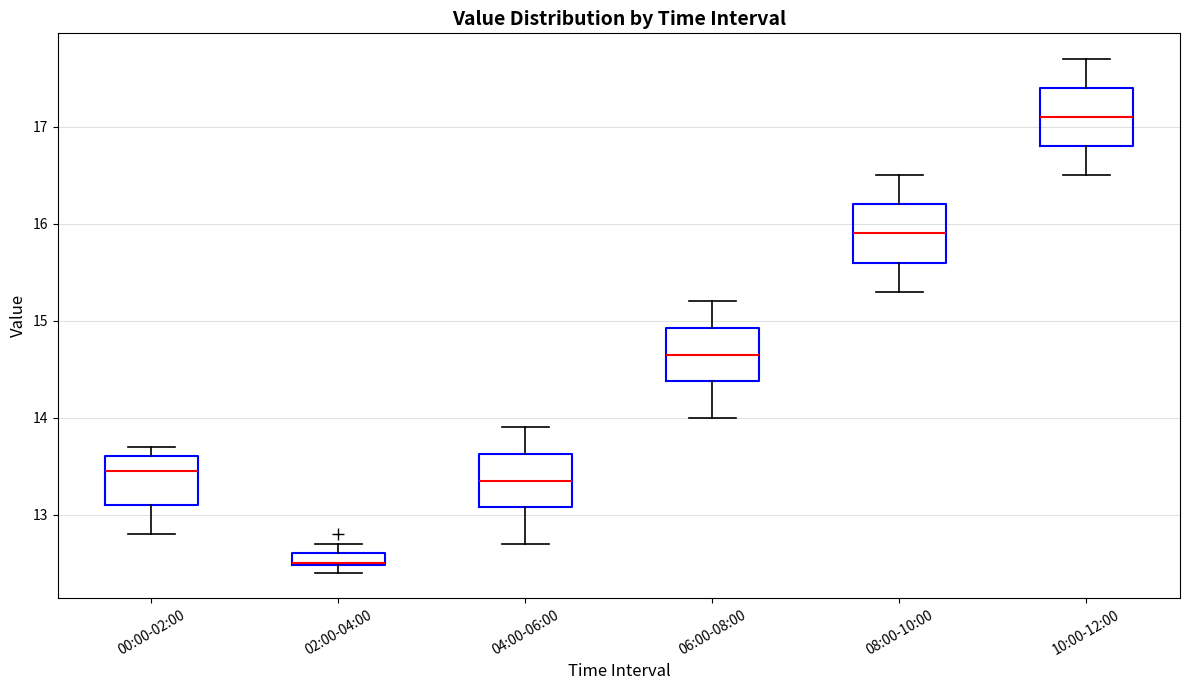

Which box's median line is the lowest?

02:00-04:00